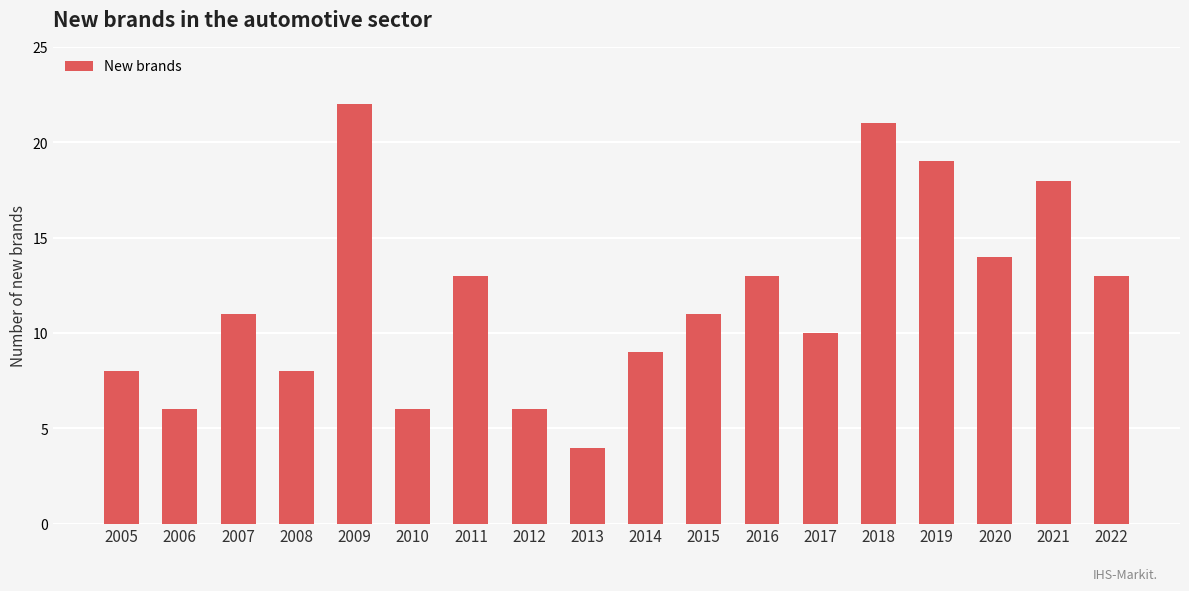

Is it true that the value at 2012 is 3?

False